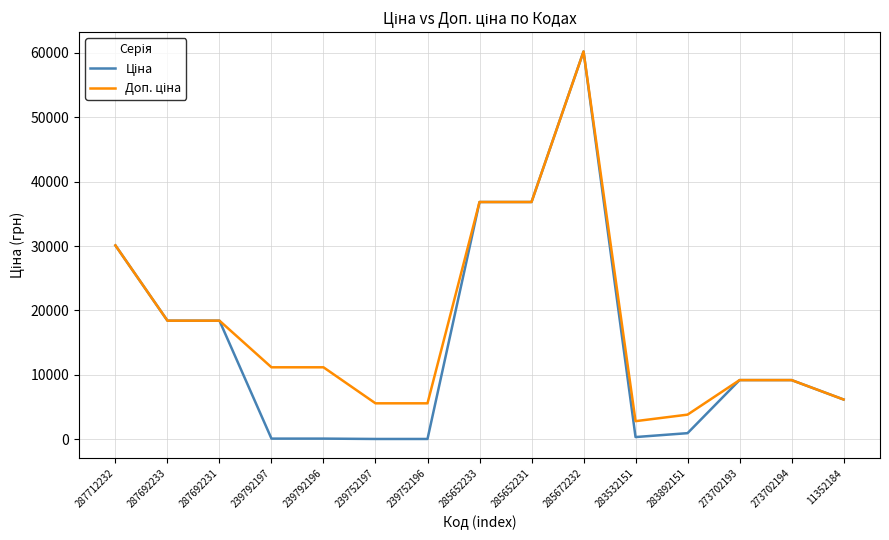

What is the maximum value shown in the chart?

60205.6